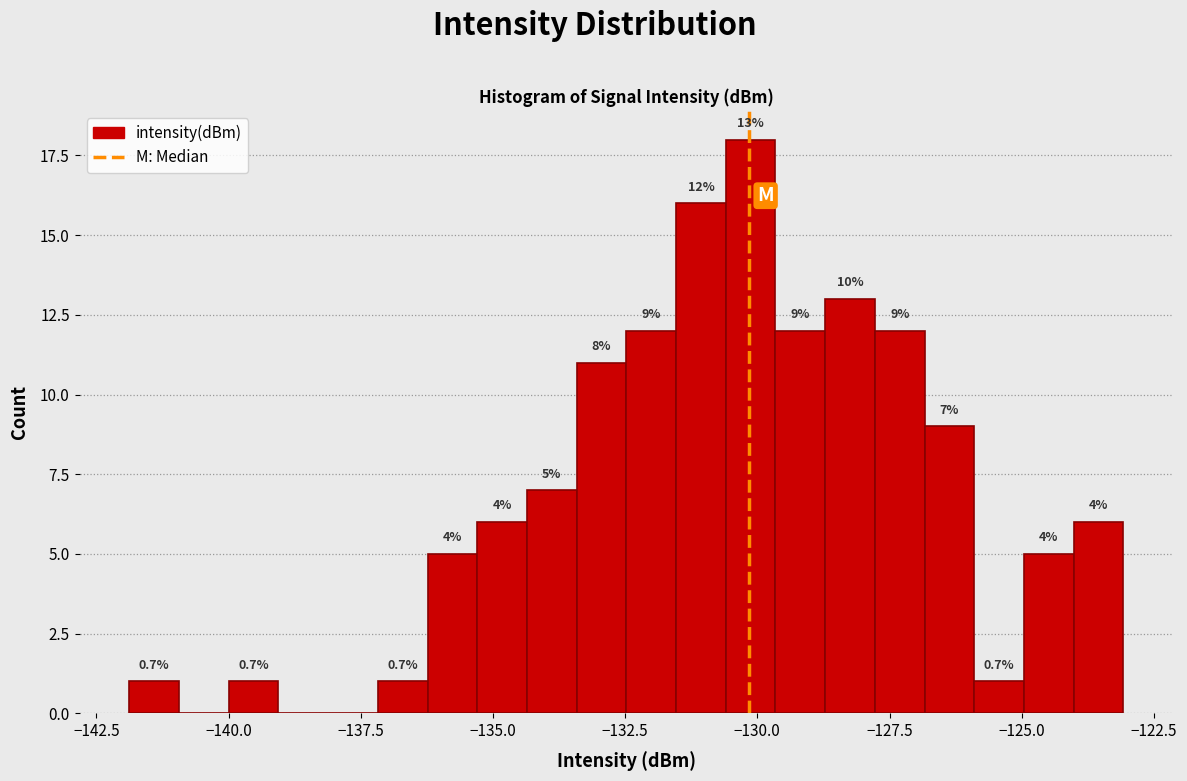

Around what value on the x-axis is the tallest bar? Give the approximate position of its centre, as read against the axis.

-130.0